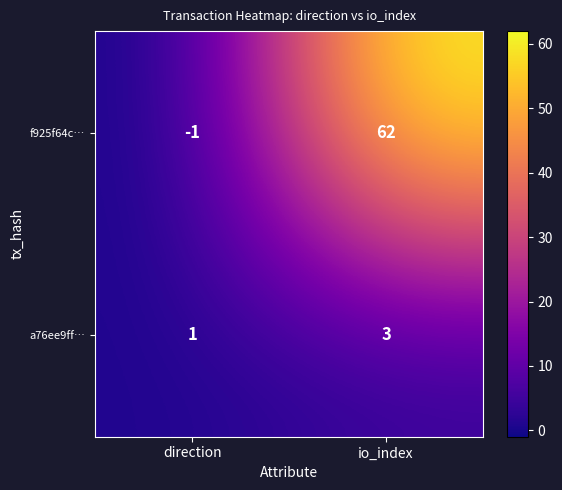

What is the sum of all f925f64c… values?

61